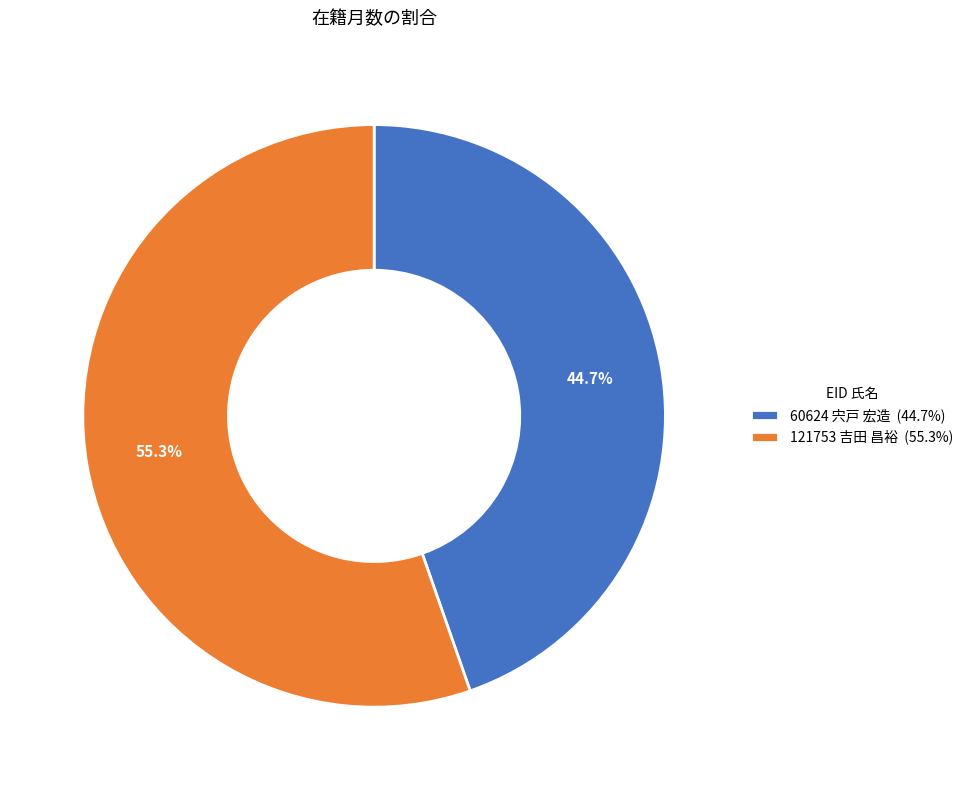

How many segments does this pie chart have?

2